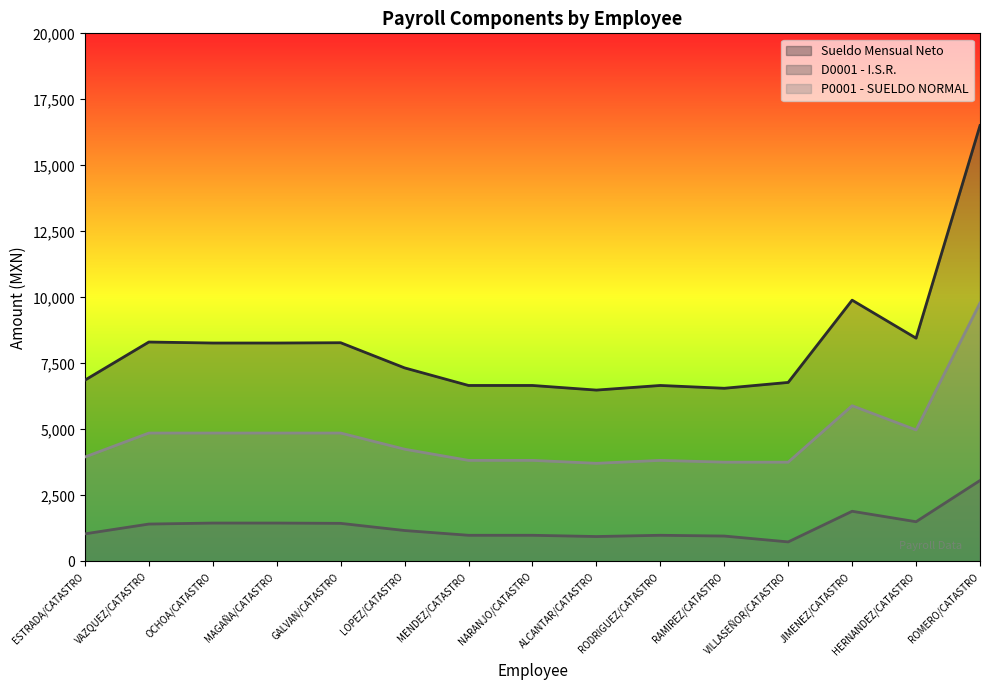

True or false: Sueldo Mensual Neto and D0001 - I.S.R. intersect in this chart.

False